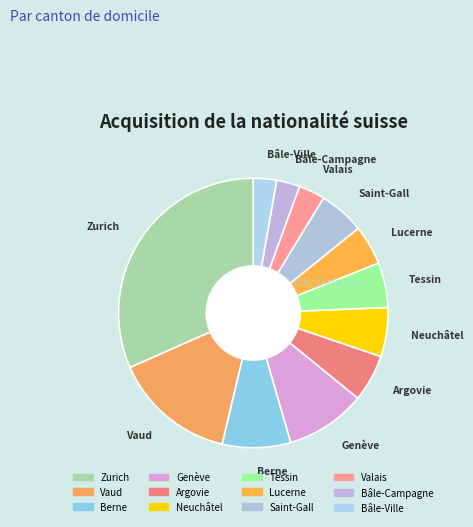

What is the largest slice in the pie chart?

Zurich